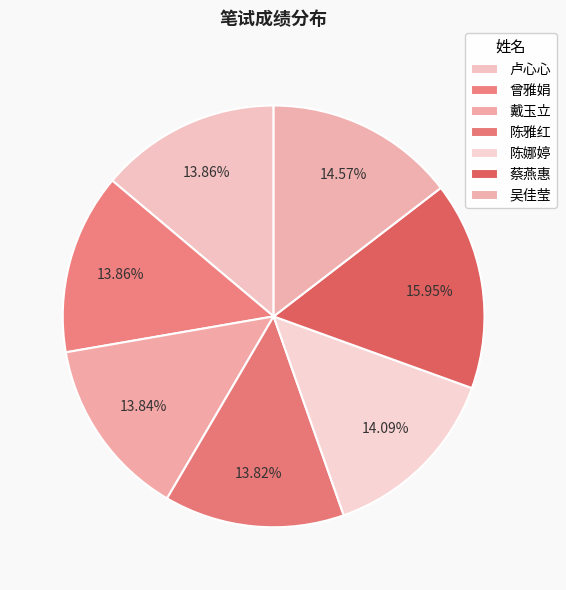

Approximately how many times larger is the value at 蔡燕惠 compared to 戴玉立?

1.2